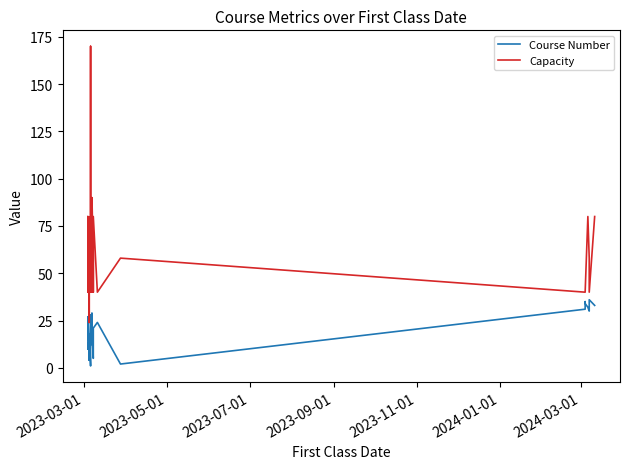

In Course Number, how many points are lower than both neighbors (excluding endpoints)?

10